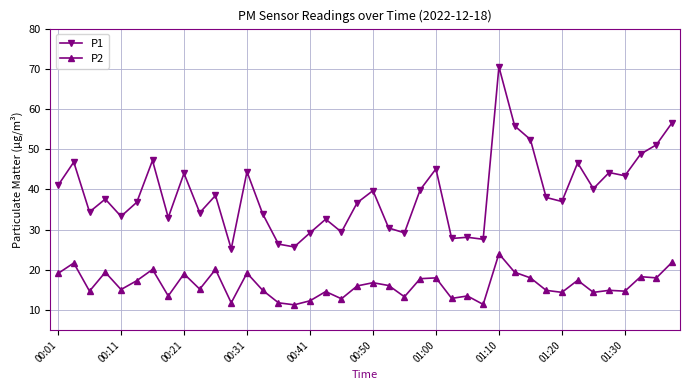

What is the maximum value shown in the chart?

70.5